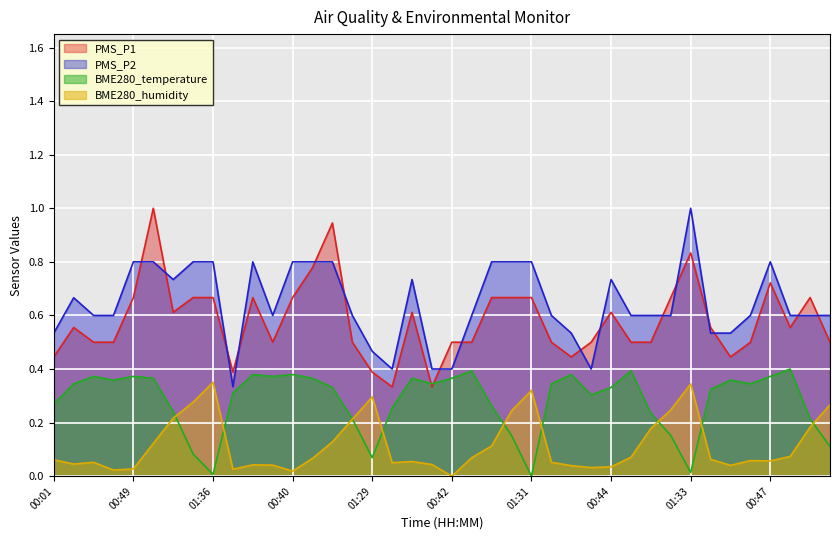

What is the label of the 26th point from the right?

01:04